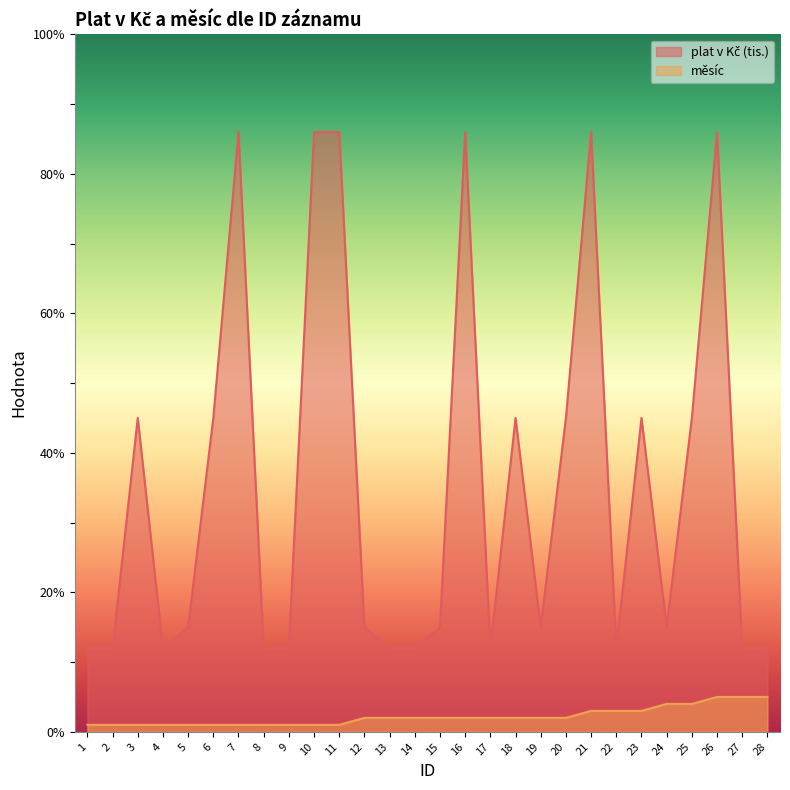

In plat v Kč (tis.), how many points are higher than both neighbors (excluding endpoints)?

7